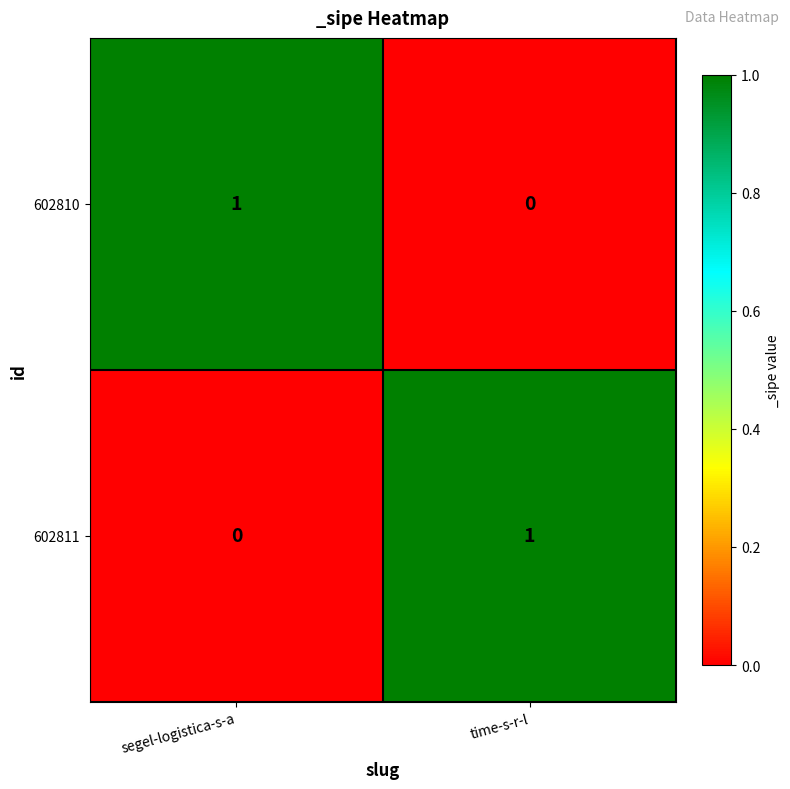

Reading left to right, list all the values displayed in this chart.

602810: segel-logistica-s-a=1	time-s-r-l=0
602811: segel-logistica-s-a=0	time-s-r-l=1